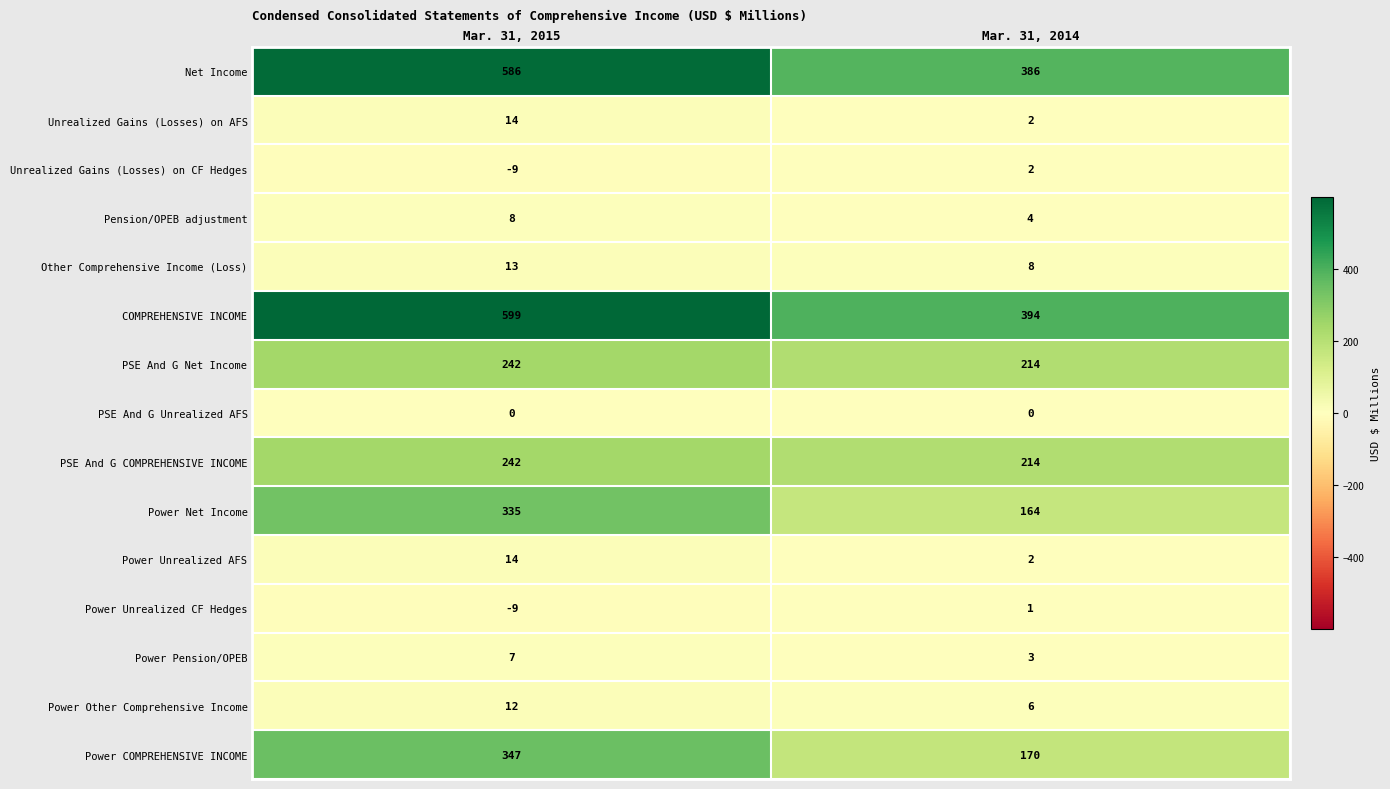

Rank the categories by Power Unrealized AFS value from lowest to highest.

Mar. 31, 2014, Mar. 31, 2015